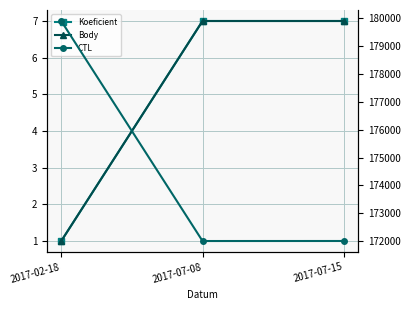

What is the difference between the CTL values at 2017-07-15 and 2017-07-08?

1